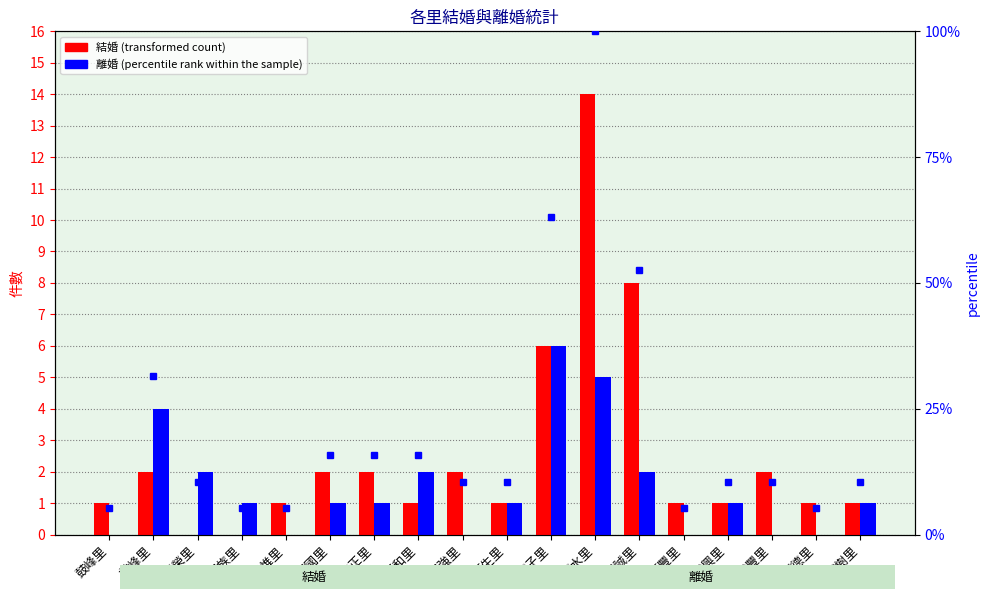

What is the label of the 5th bar from the left?

內惟里